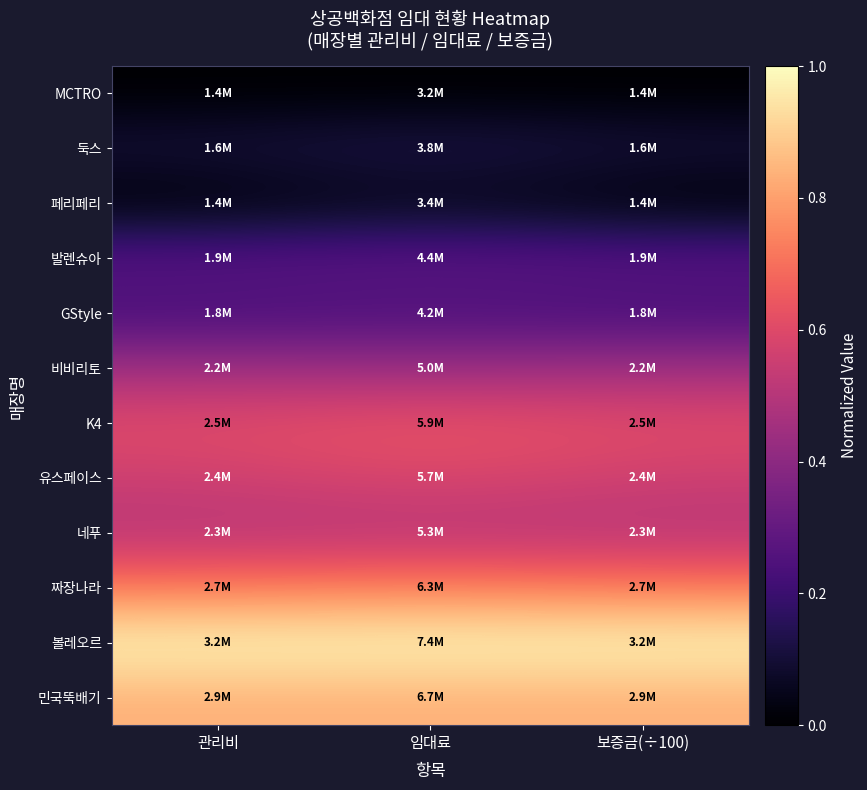

Reading left to right, extract all data points from this chart.

MCTRO: 관리비=0.0	임대료=0.0	보증금(÷100)=0.0
둑스: 관리비=0.1	임대료=0.1	보증금(÷100)=0.1
페리페리: 관리비=0.0	임대료=0.0	보증금(÷100)=0.0
발렌슈아: 관리비=0.3	임대료=0.3	보증금(÷100)=0.3
GStyle: 관리비=0.2	임대료=0.2	보증금(÷100)=0.2
비비리토: 관리비=0.4	임대료=0.4	보증금(÷100)=0.4
K4: 관리비=0.6	임대료=0.6	보증금(÷100)=0.6
유스페이스: 관리비=0.6	임대료=0.6	보증금(÷100)=0.6
네푸: 관리비=0.5	임대료=0.5	보증금(÷100)=0.5
짜장나라: 관리비=0.7	임대료=0.7	보증금(÷100)=0.7
볼레오르: 관리비=1.0	임대료=1.0	보증금(÷100)=1.0
민국뚝배기: 관리비=0.8	임대료=0.8	보증금(÷100)=0.8